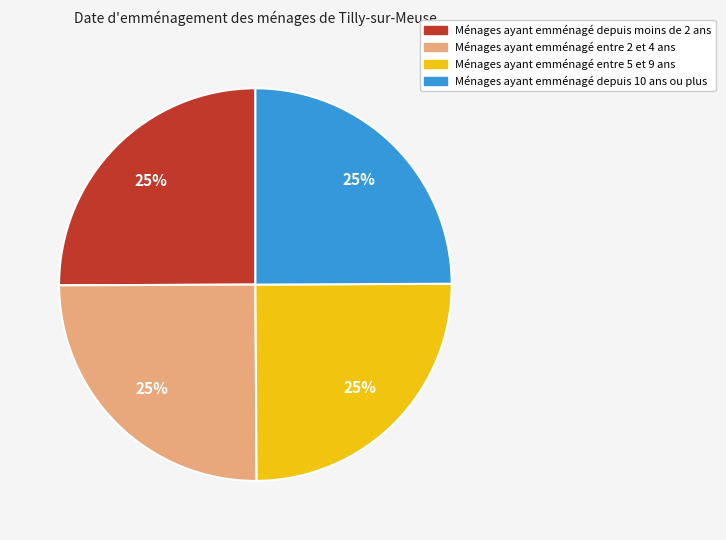

Does any single category account for the majority?

No